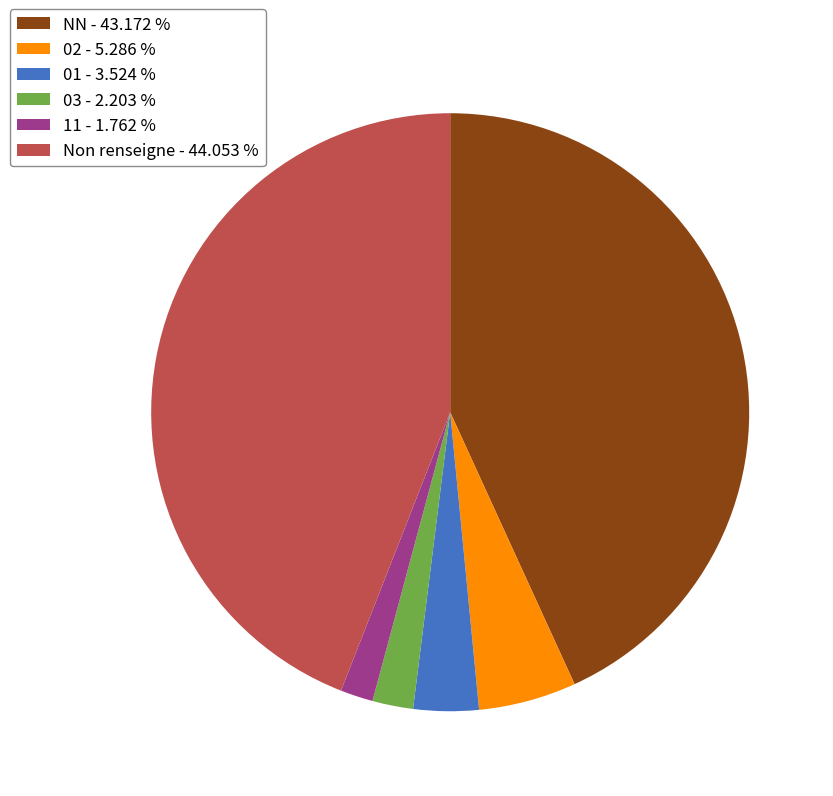

Which slice is the largest?

Non renseigne - 44.053 %